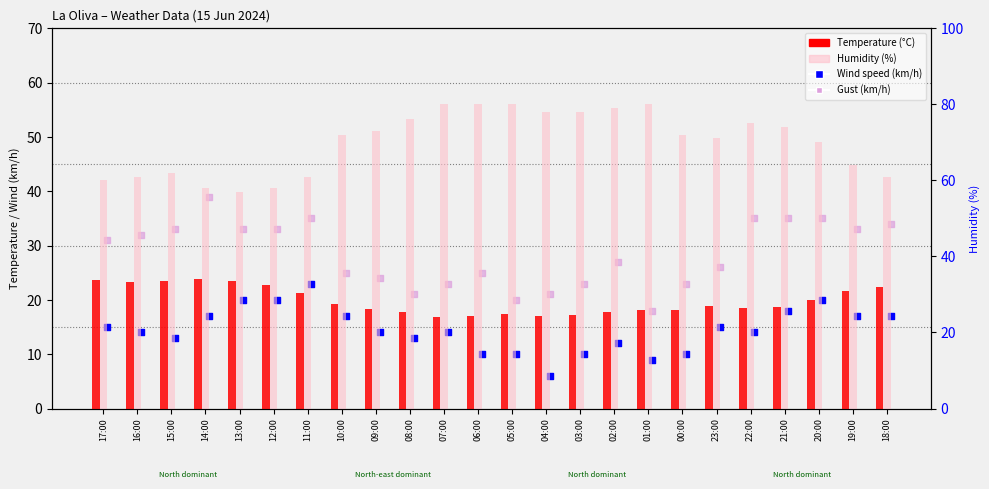

Is the value of Temperature (°C) at 02:00 greater than the value of Gust (km/h) at 20:00?

No